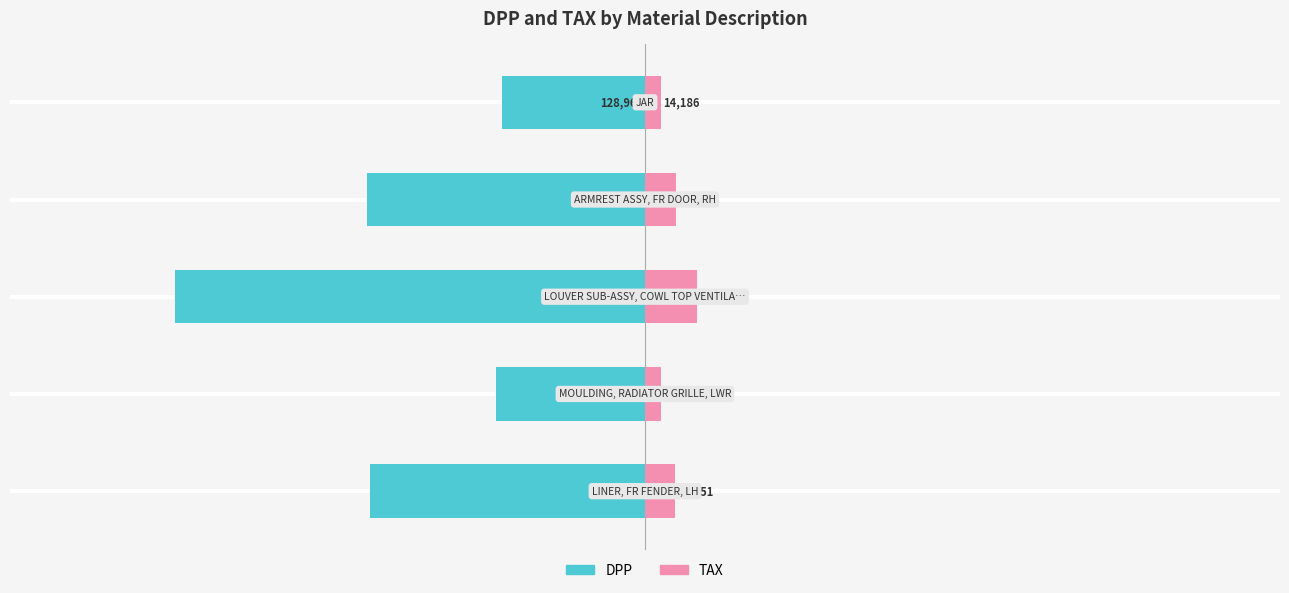

At which category does the chart reach its peak across all series?

2